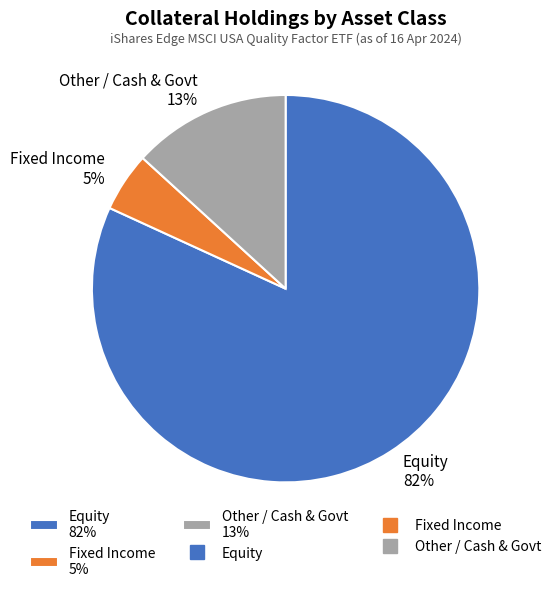

Is the sum of Equity 82% and Other / Cash & Govt 13% greater than half?

Yes